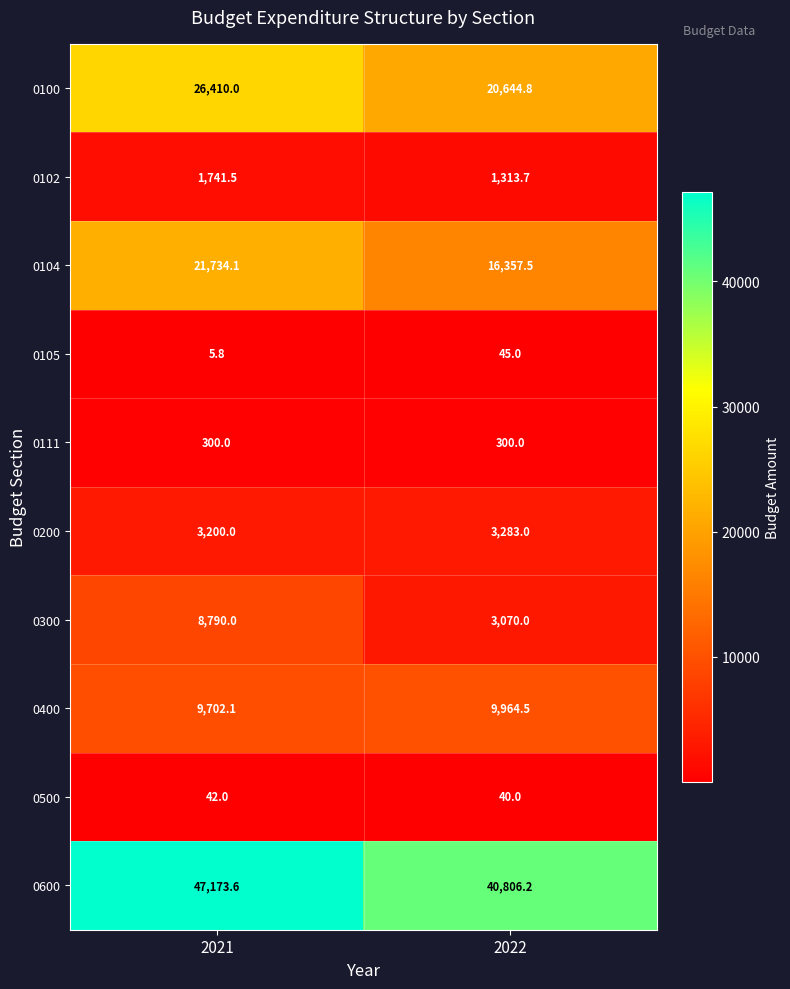

Reading left to right, transcribe all the data shown in this chart.

0100: 26410.0	20644.8
0102: 1741.5	1313.7
0104: 21734.1	16357.5
0105: 5.8	45.0
0111: 300.0	300.0
0200: 3200.0	3283.0
0300: 8790.0	3070.0
0400: 9702.1	9964.5
0500: 42.0	40.0
0600: 47173.6	40806.2